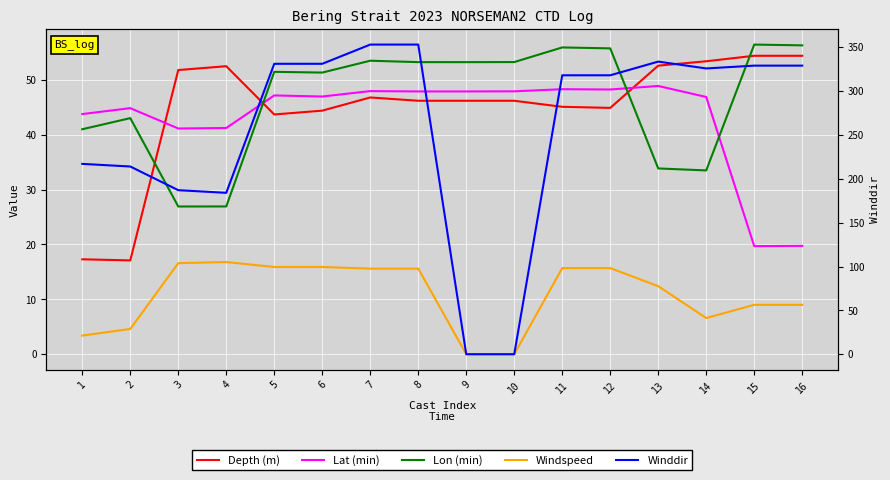

At which category is the sum across all series the highest?

7